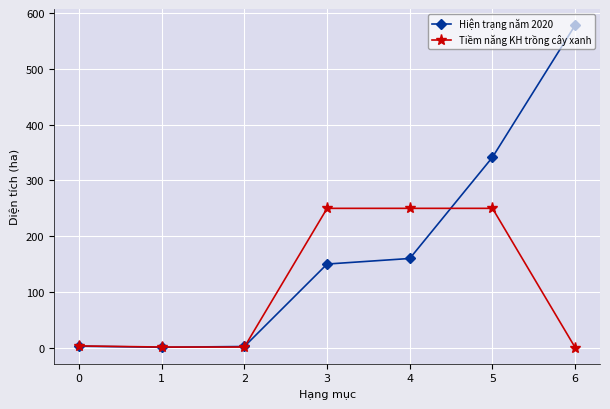

List the series in order of their peak value, lowest first.

Tiềm năng KH trồng cây xanh, Hiện trạng năm 2020